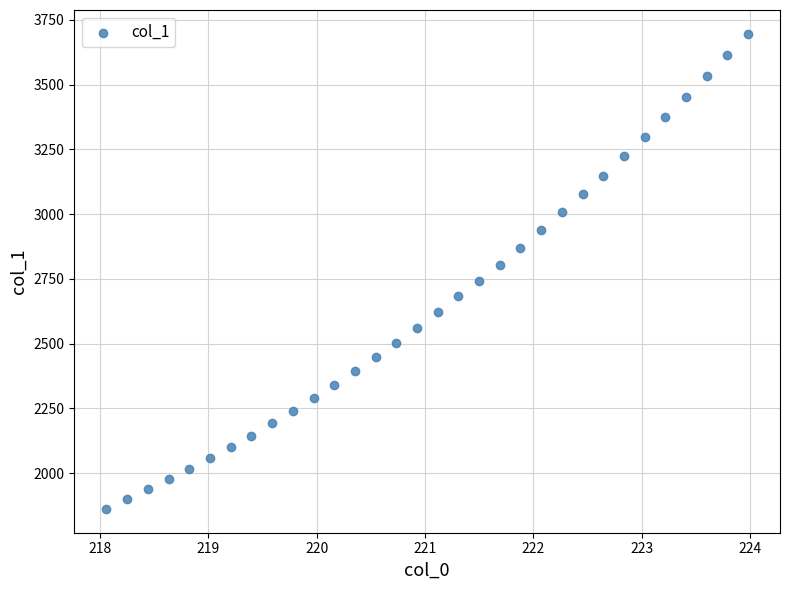

What is the range of Y values (max minus min)?

1835.7